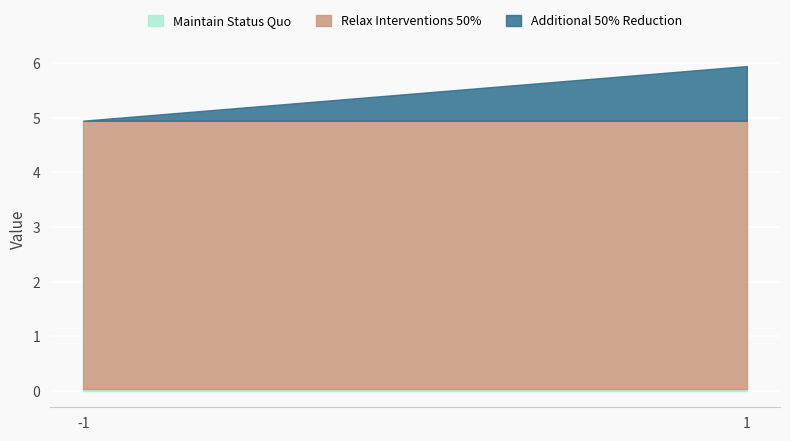

Which series has the widest spread of values?

Additional 50% Reduction